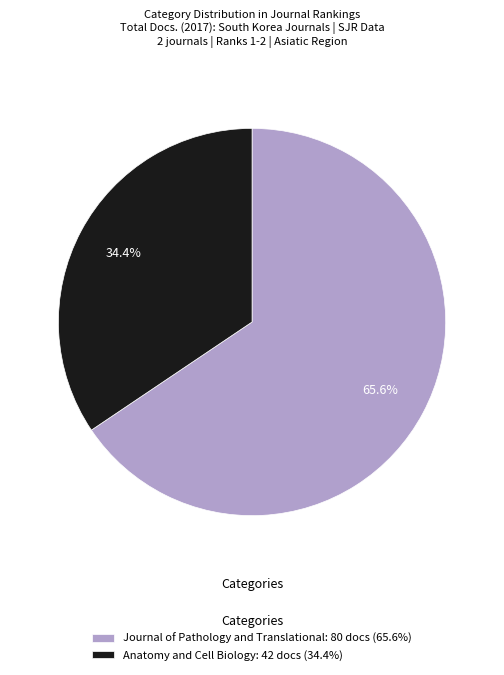

Combined, do Journal of Pathology and Translational: 80 docs (65.6%) and Anatomy and Cell Biology: 42 docs (34.4%) account for over 50%?

Yes